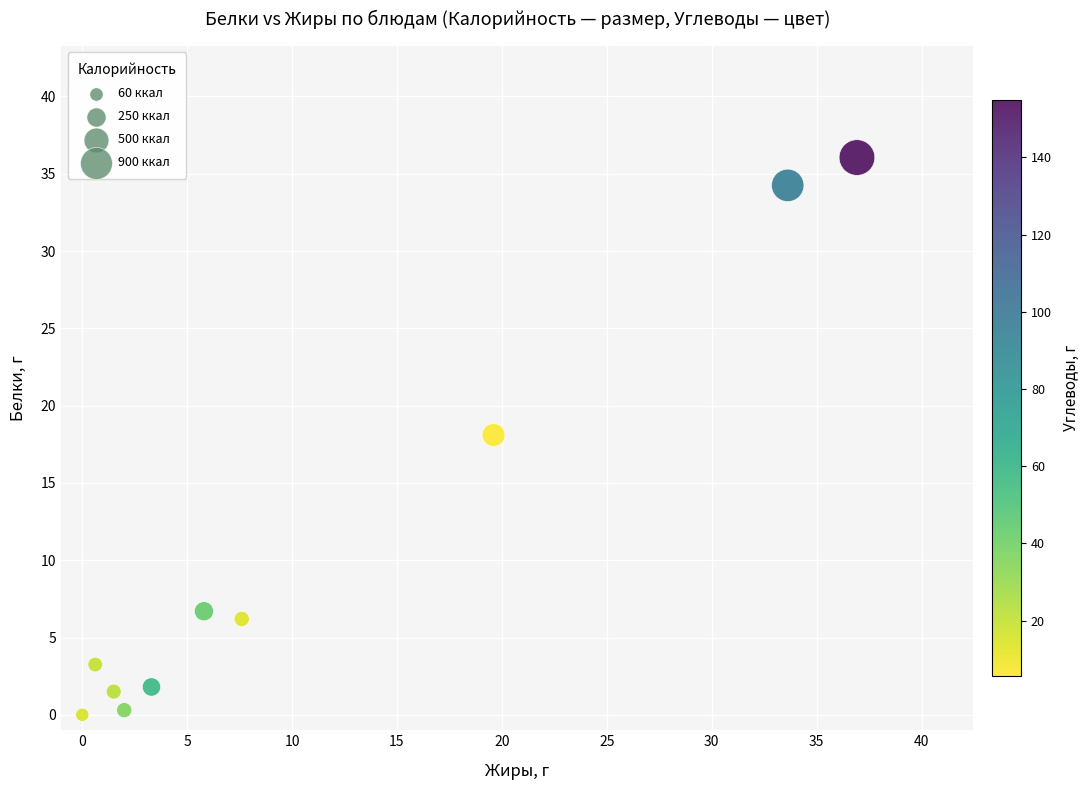

What is the range of X values (max minus min)?

36.9